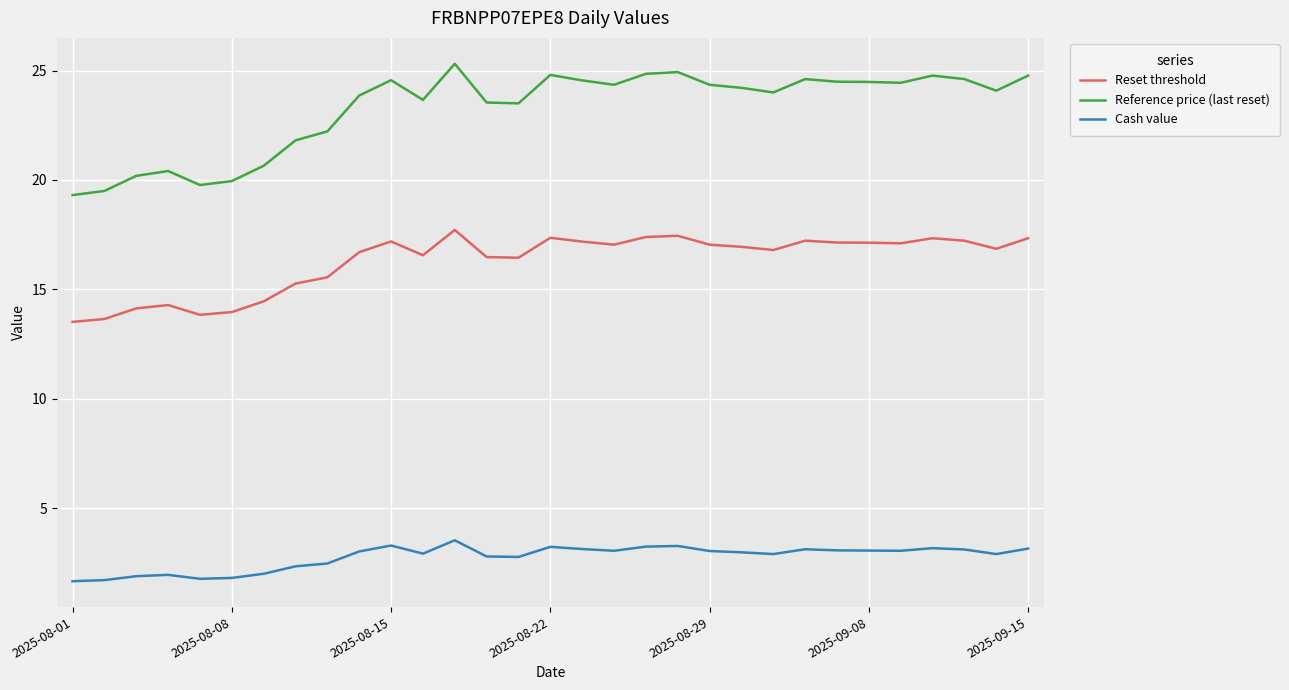

How many series are shown in this chart?

3